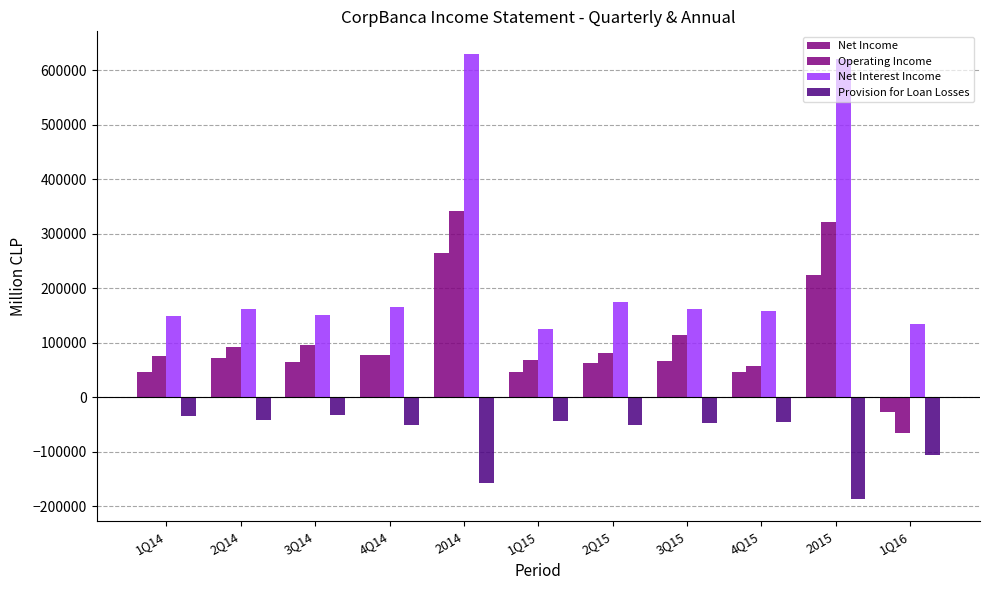

Reading right to left, extract all data points from this chart.

Net Income: -25808	224873	47058	67156	63466	47193	264637	78633	65775	73070	47159
Operating Income: -64825	322559	57325	114260	82449	68525	342947	78590	96405	91708	76244
Net Interest Income: 134746	620579	158564	162317	174496	125202	630884	165631	152058	162960	150235
Provision for Loan Losses: -106412	-186441	-45690	-47196	-49903	-43652	-157474	-50218	-31745	-40978	-34533